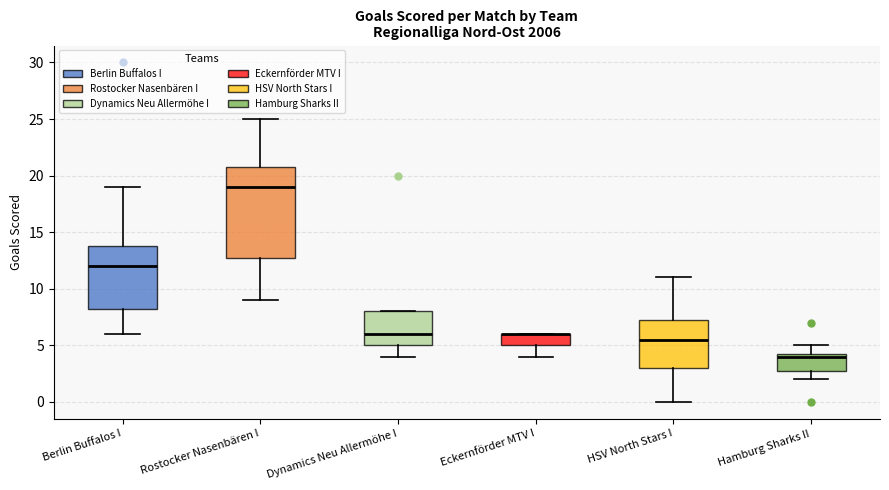

Reading left to right, transcribe this box plot: for each box, give where its median line is, the range the box spans, and where its two whiskers end, as read against the y-axis. The values are not printed on the chart, so give them approximately, as read against the axis.

Berlin Buffalos I: median 12.0, box 8.5 to 14.0, whiskers 6.0 to 19.0
Rostocker Nasenbären I: median 19.0, box 13.0 to 21.0, whiskers 9.0 to 25.0
Dynamics Neu Allermöhe I: median 6.0, box 5.0 to 8.0, whiskers 4.0 to 8.0
Eckernförder MTV I: median 6.0 (drawn on the box's upper edge), box 5.0 to 6.0, whiskers 4.0 to 6.0
HSV North Stars I: median 5.5, box 3.0 to 7.5, whiskers 0.0 to 11.0
Hamburg Sharks II: median 4.0, box 3.0 to 4.5, whiskers 2.0 to 5.0